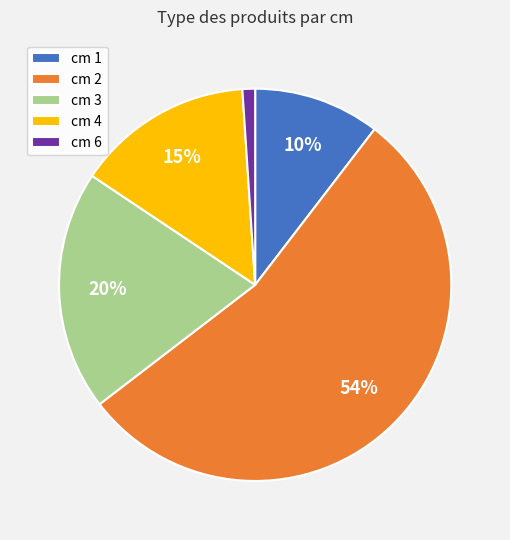

Is there a majority slice in this chart?

Yes